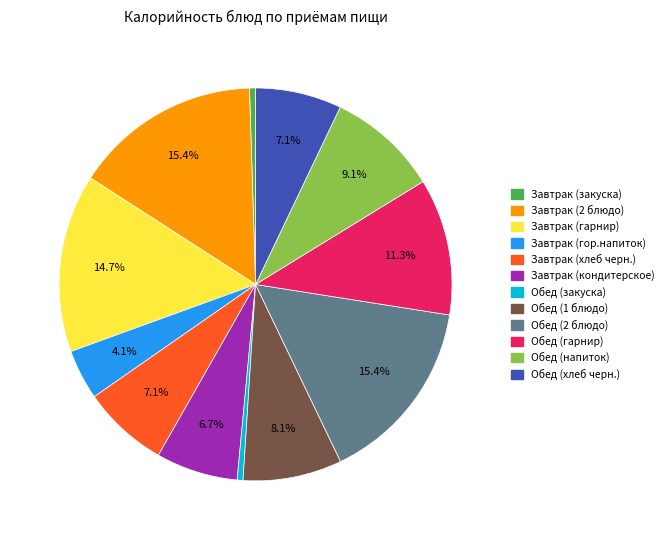

What percentage is the Завтрак (2 блюдо) slice, to the nearest percent?

15%